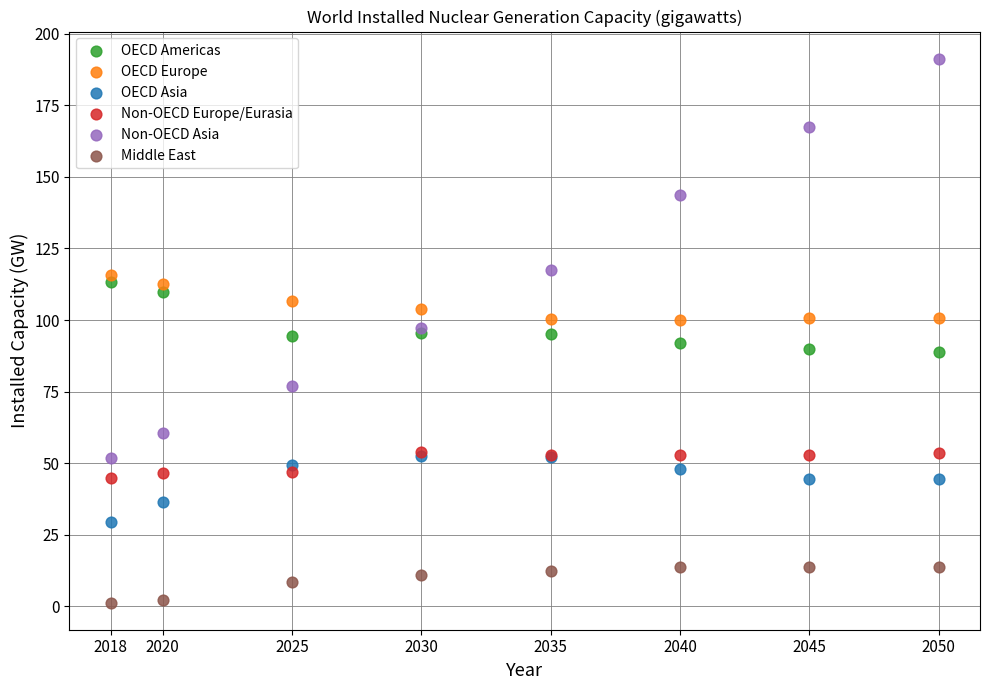

Which series has the widest spread of Y values?

Non-OECD Asia